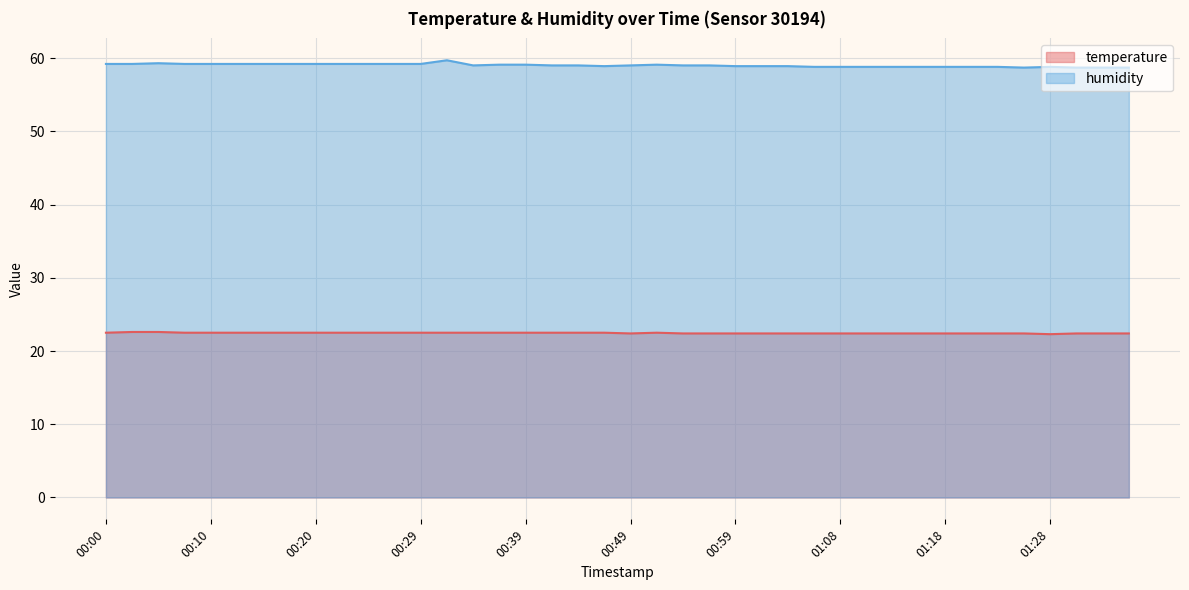

Rank the series at 01:33 from highest to lowest value.

humidity, temperature